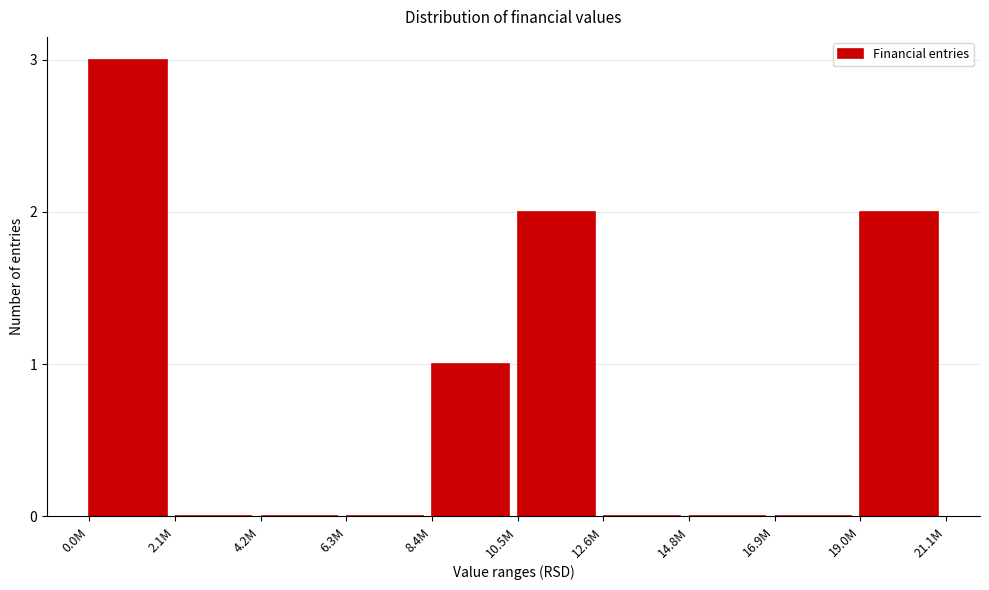

Reading right to left, list all the values displayed in this chart.

19.0M=2	16.9M=0	14.8M=0	12.6M=0	10.5M=2	8.4M=1	6.3M=0	4.2M=0	2.1M=0	0.0M=3